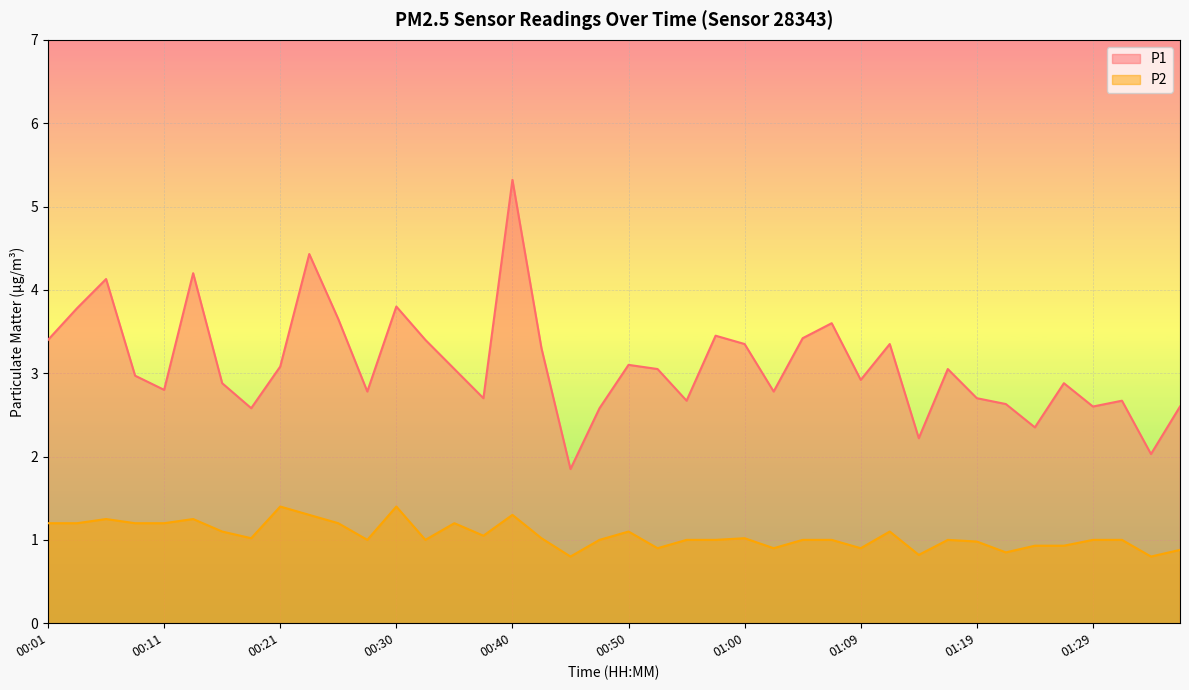

True or false: P1 and P2 intersect in this chart.

False